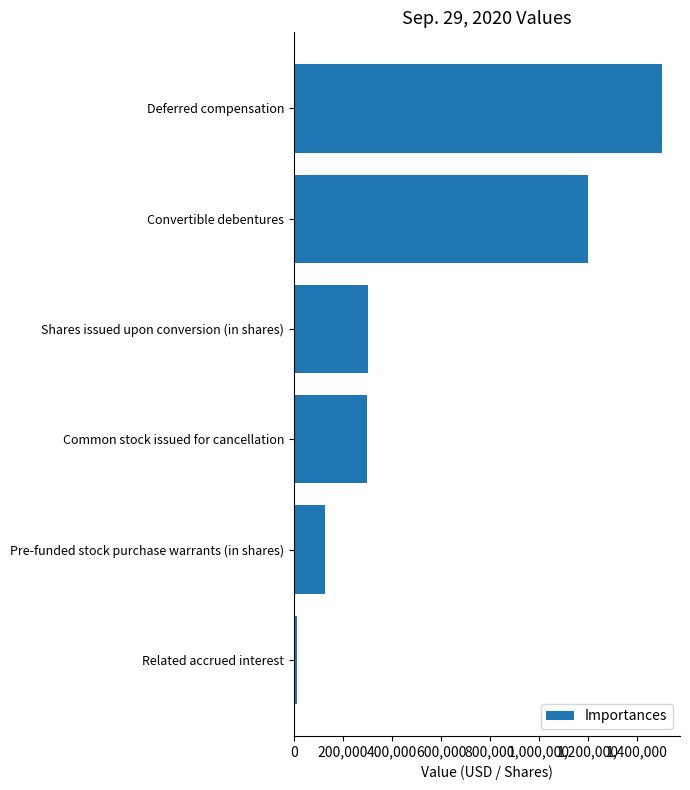

The chart shows a value of 188056 at Common stock issued for cancellation. True or false?

False